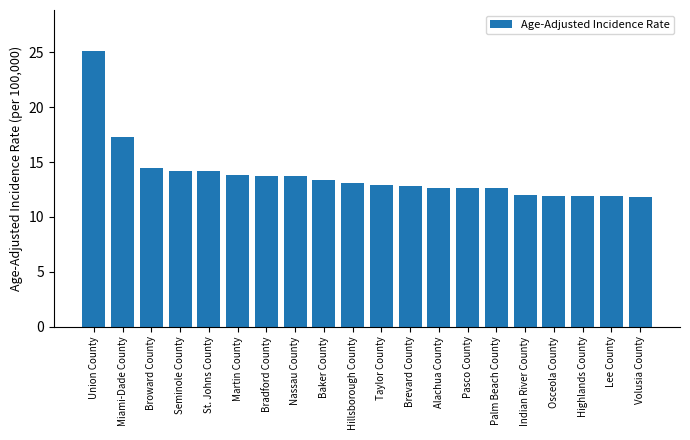

Is it true that the value at Highlands County is 20.0?

False